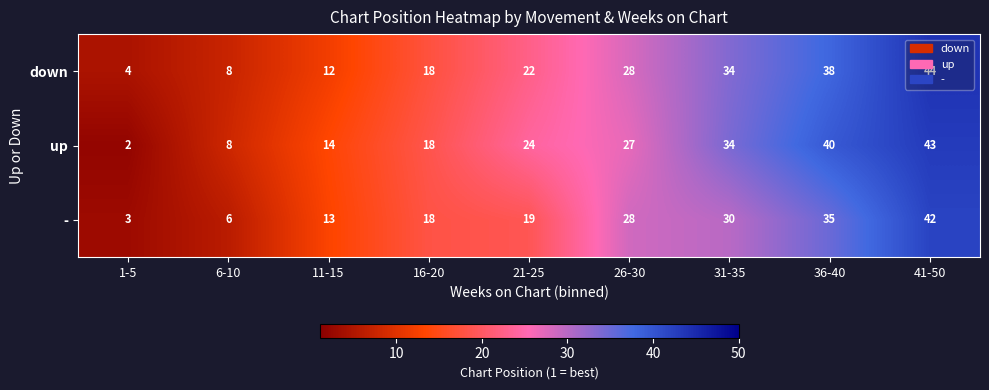

What is the sum of all - values?

194